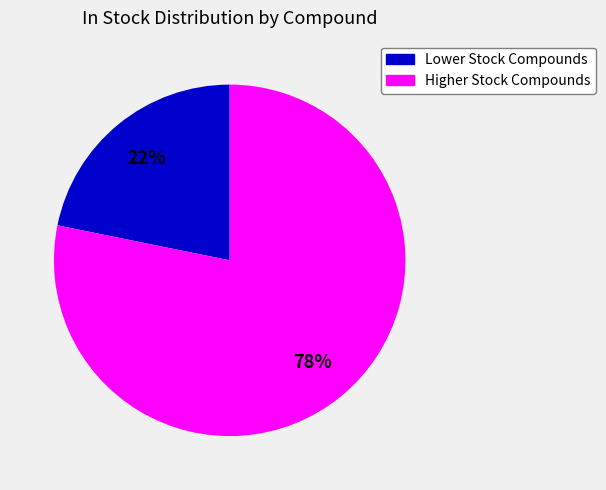

Is there a majority slice in this chart?

Yes